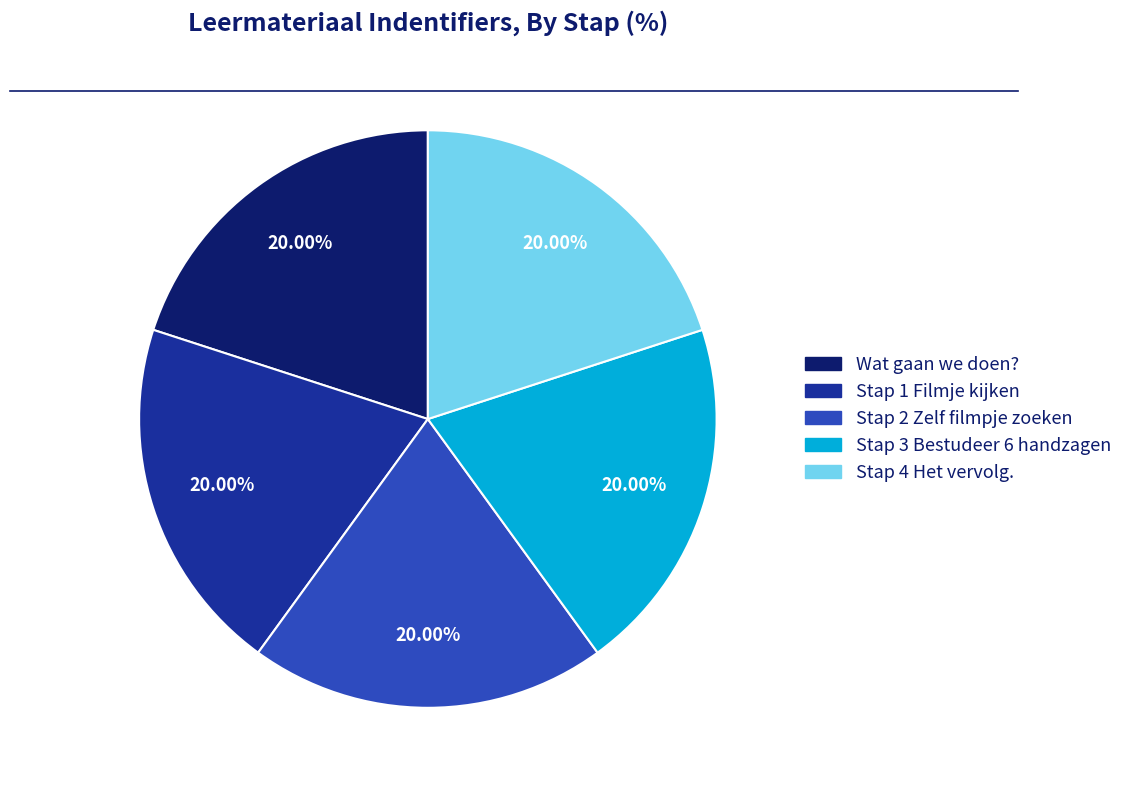

How many segments does this pie chart have?

5